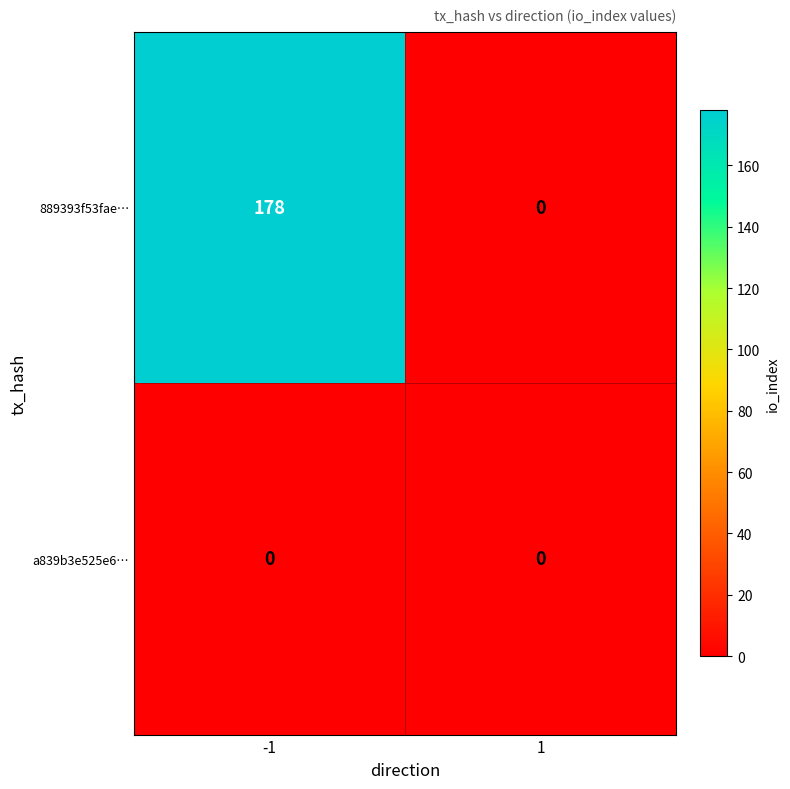

True or false: 889393f53fae… has a value of 0 at 1.

True